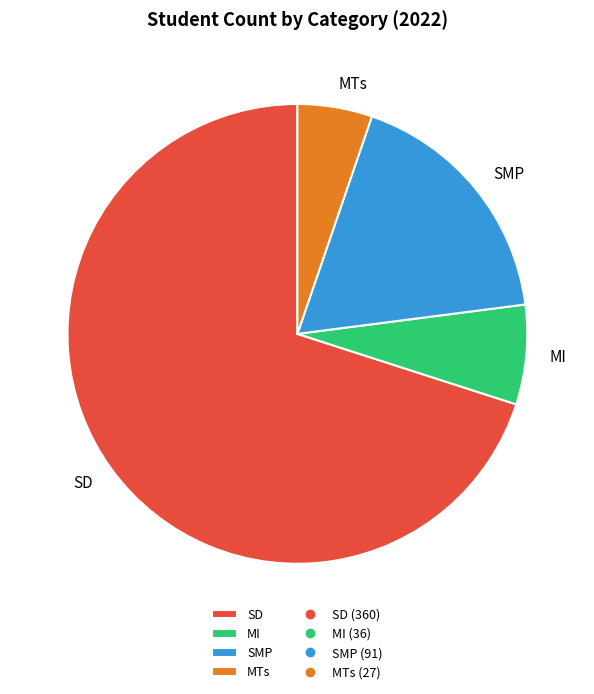

What is the majority slice?

SD